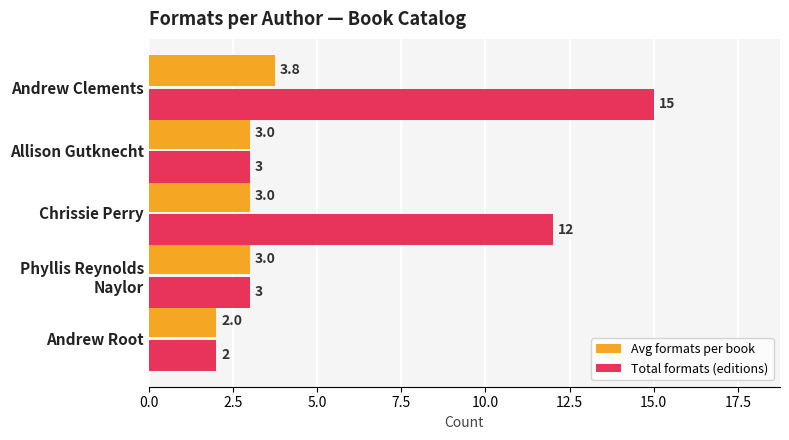

List the series in order of their peak value, lowest first.

Avg formats per book, Total formats (editions)